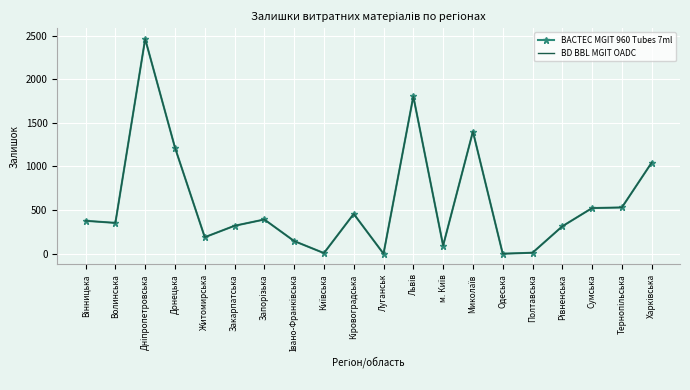

Reading left to right, what are all the values shown in this chart?

BACTEC MGIT 960 Tubes 7ml: Вінницька=377	Волинська=353	Дніпропетровська=2461	Донецька=1216	Житомирська=189	Закарпатська=320	Запорізька=392	Івано-Франківська=145	Київська=7	Кіровоградська=456	Луганськ=0	Львів=1803	м. Київ=93	Миколаїв=1400	Одеська=0	Полтавська=11	Рівненська=314	Сумська=523	Тернопільська=530	Харківська=1044
BD BBL MGIT OADC: Вінницька=377	Волинська=353	Дніпропетровська=2461	Донецька=1216	Житомирська=189	Закарпатська=320	Запорізька=392	Івано-Франківська=145	Київська=7	Кіровоградська=456	Луганськ=0	Львів=1803	м. Київ=93	Миколаїв=1400	Одеська=0	Полтавська=11	Рівненська=314	Сумська=523	Тернопільська=530	Харківська=1044